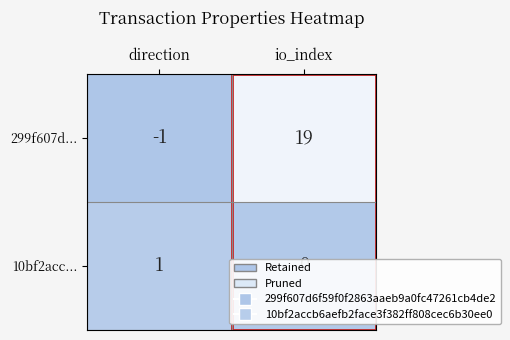

What is the maximum value shown in the chart?

19